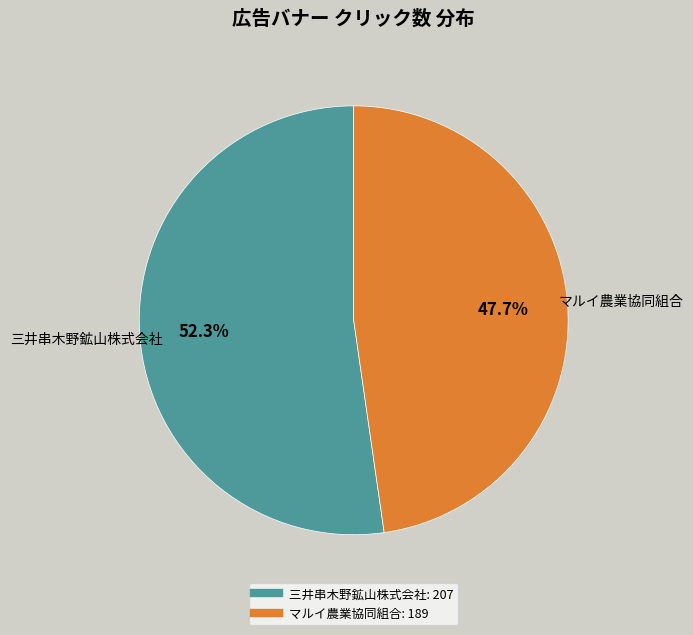

How many slices are in this pie chart?

2